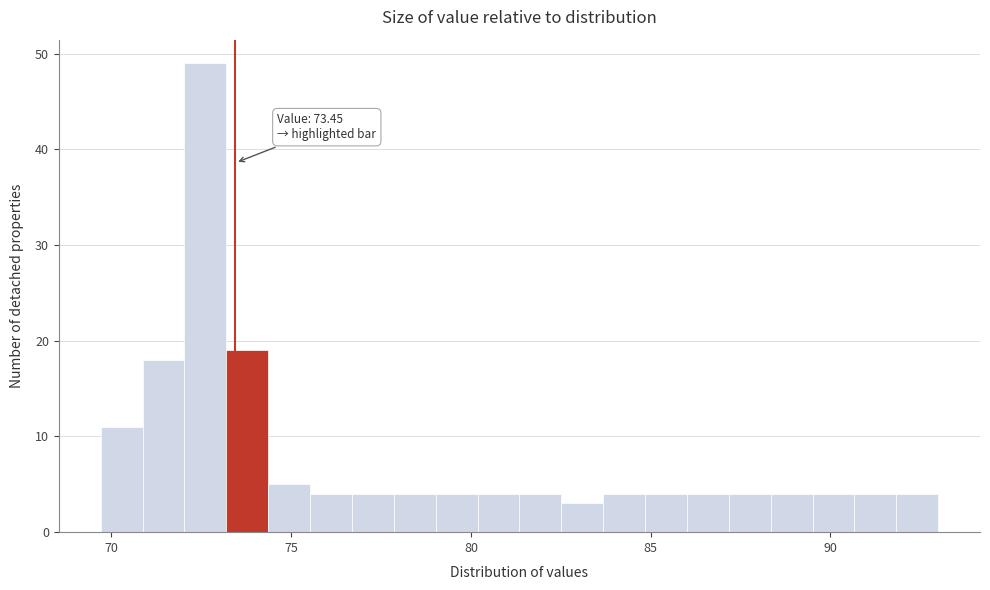

Read against the x-axis, roughly where is the centre of the tallest bar?

72.5